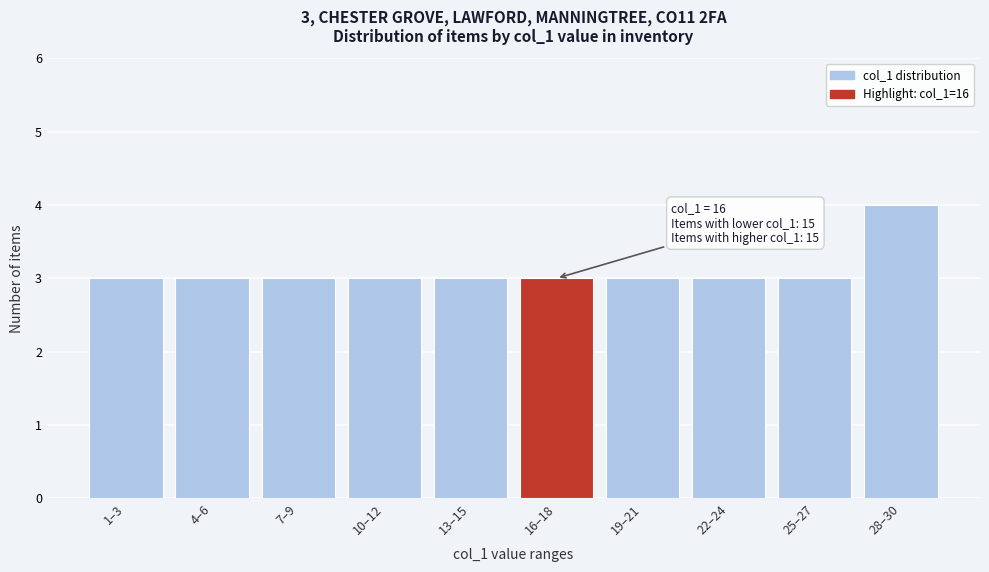

Reading left to right, what are all the values shown in this chart?

3	3	3	3	3	3	3	3	3	4